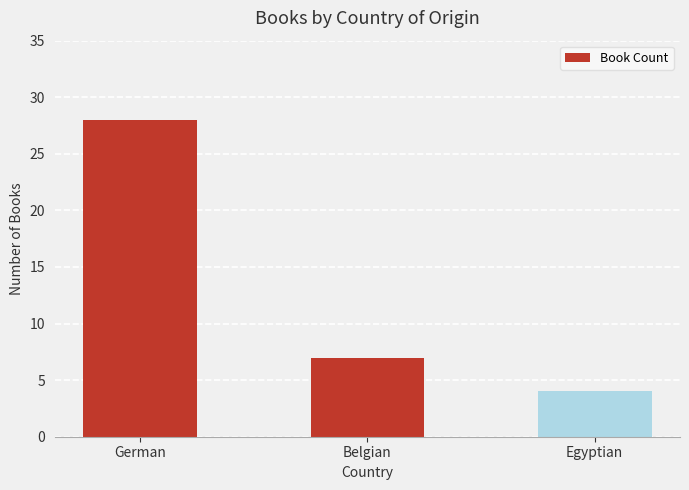

True or false: the data shows 44 at German.

False